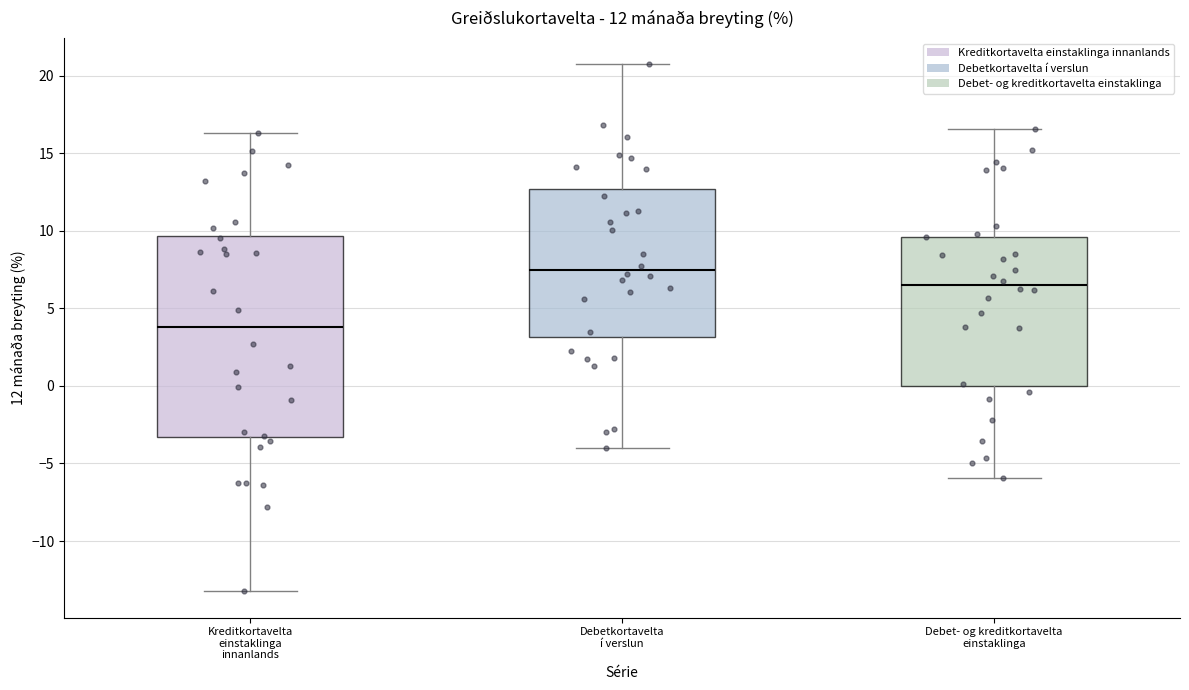

Which box's median line is the highest?

Debetkortavelta í verslun